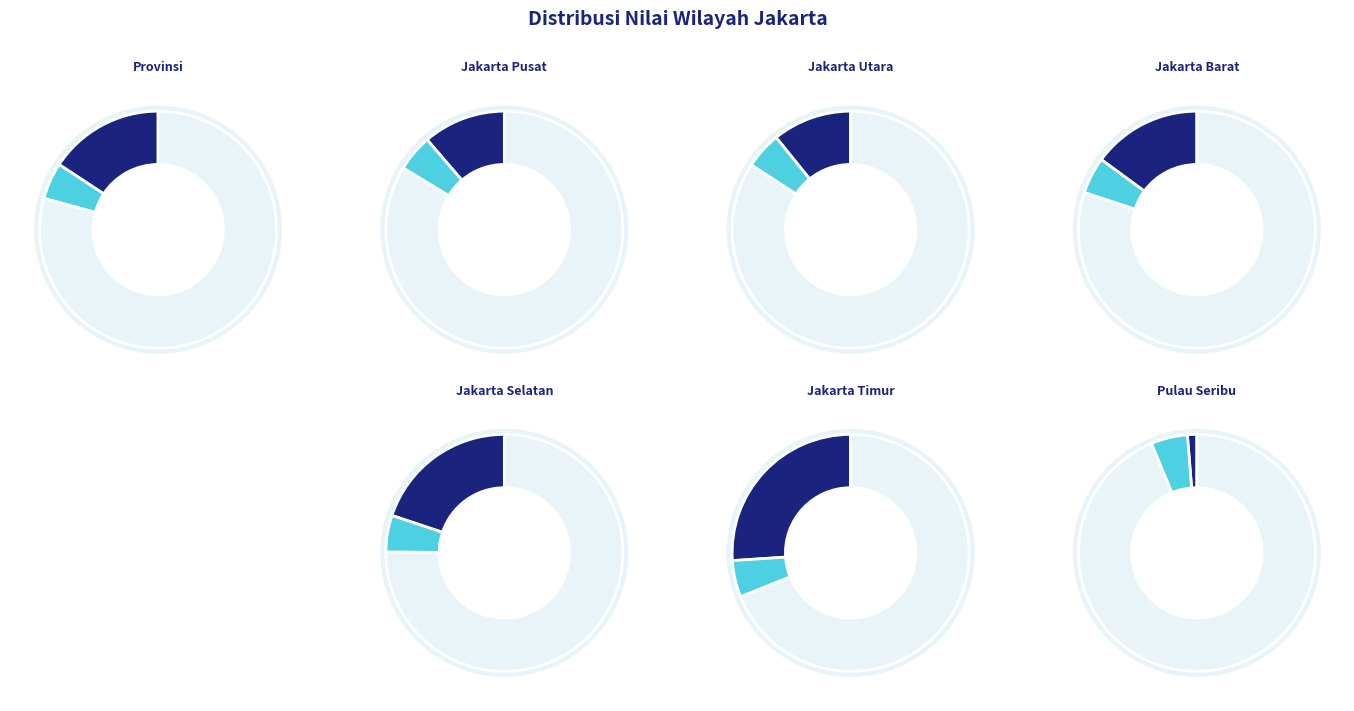

To the nearest percent, what is the difference between the Jakarta Barat and Jakarta Utara slice percentages?

4%